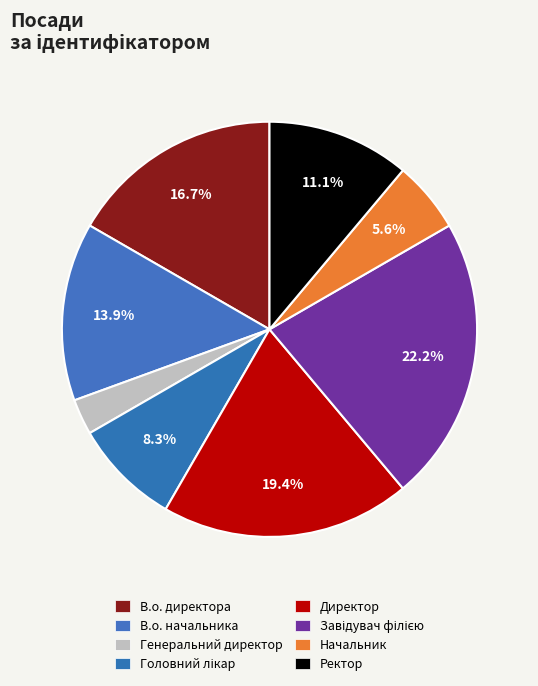

Is the sum of В.о. начальника and Головний лікар greater than half?

No